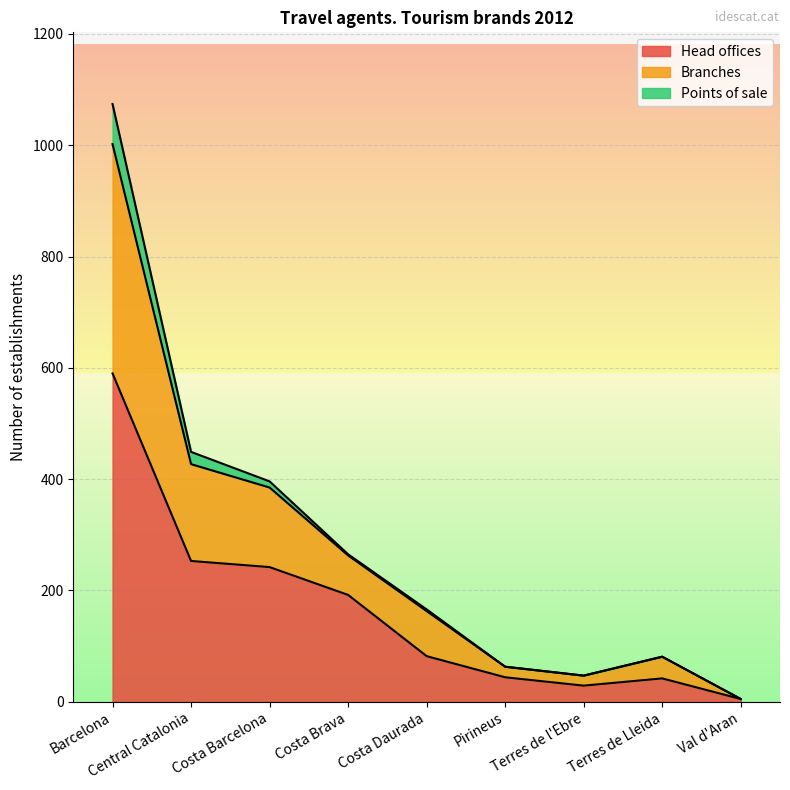

What is the maximum value for Head offices?

590